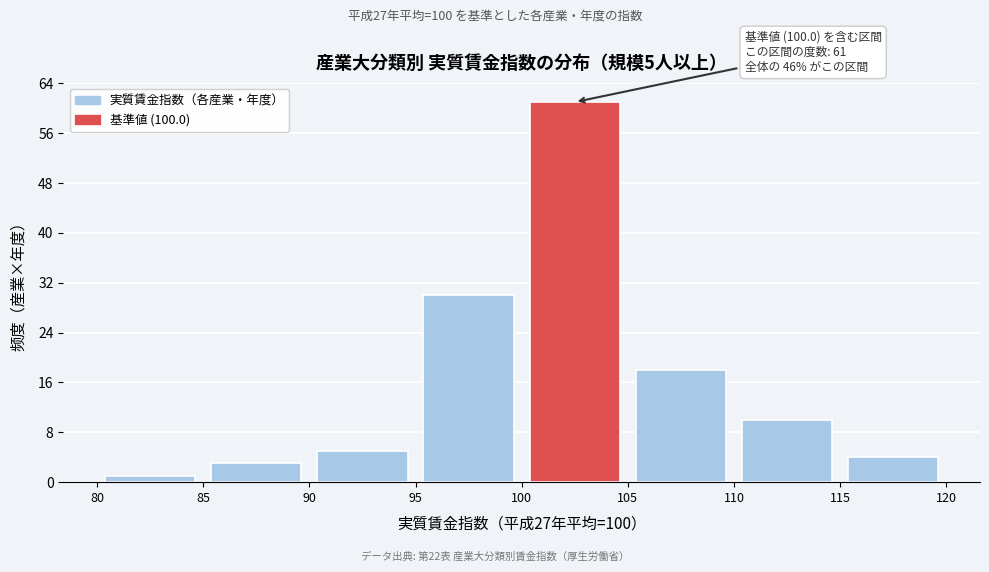

Which range on the x-axis has the tallest bar?

100 to 105